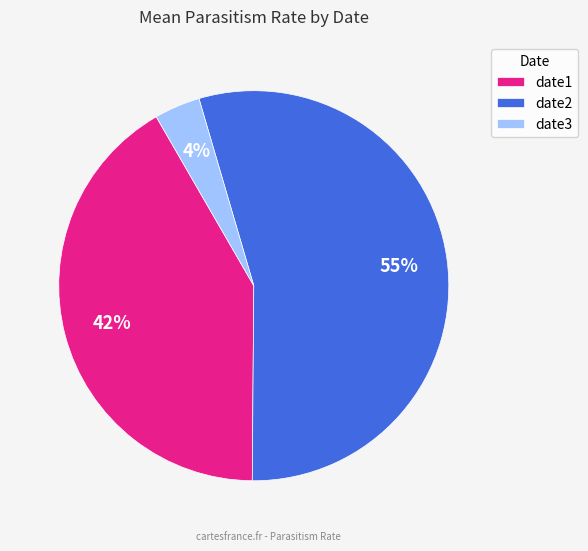

What is the majority slice?

date2